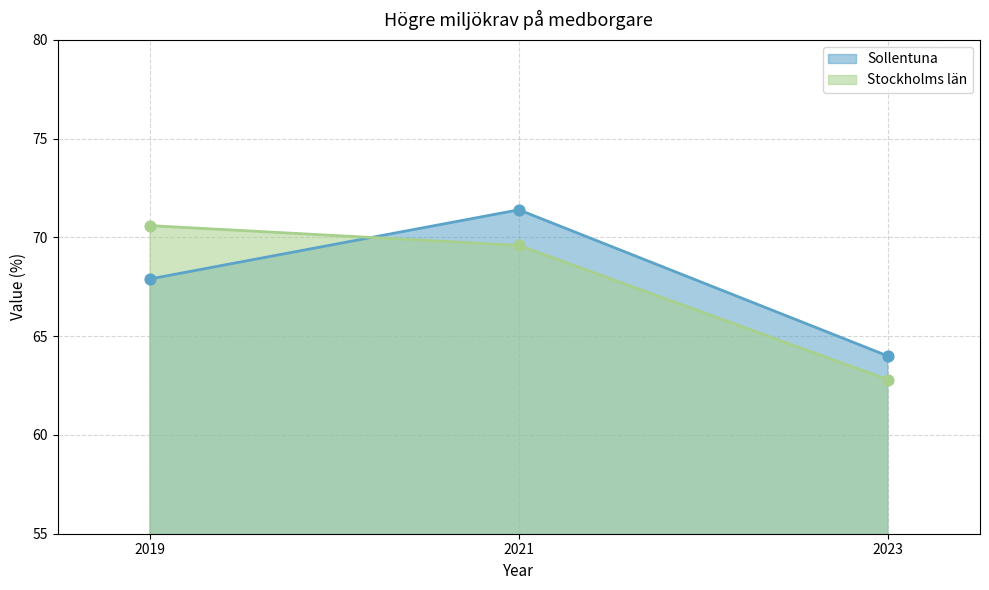

Is the value of Stockholms län at 2019 greater than the value of Sollentuna at 2023?

Yes